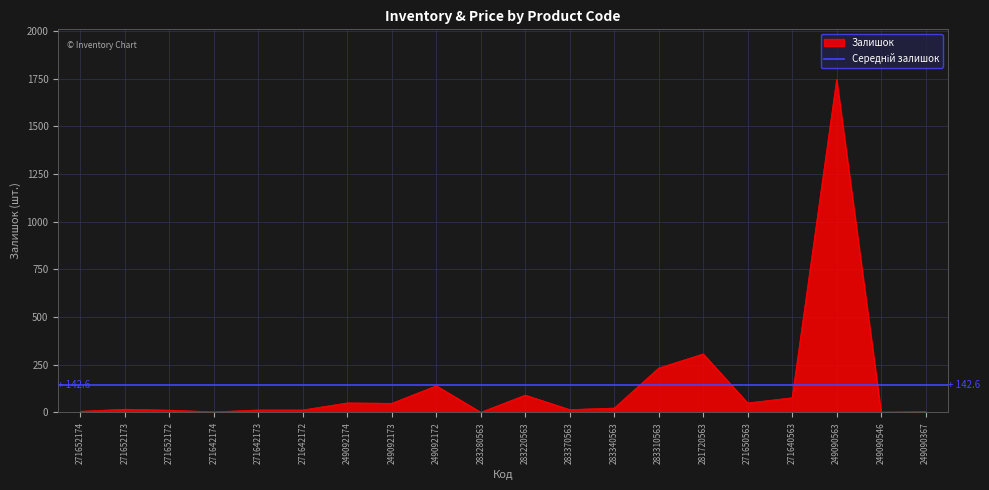

How many interior local peaks (higher than both neighbors) does the data have?

6